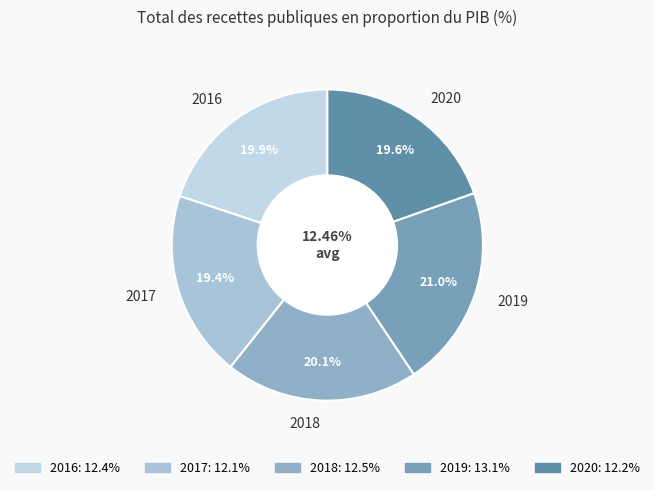

How much of the chart is everything except 2016?

80.1%